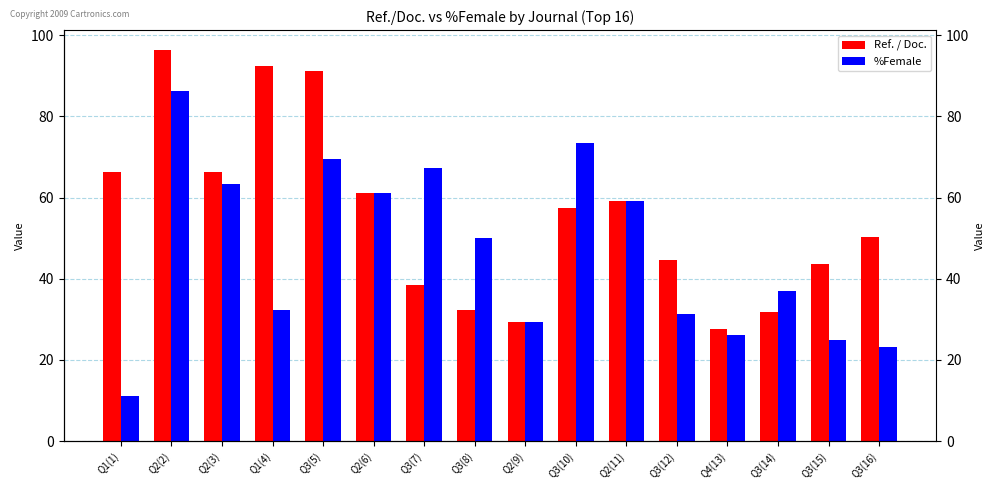

Which series has the largest range (max minus min)?

%Female